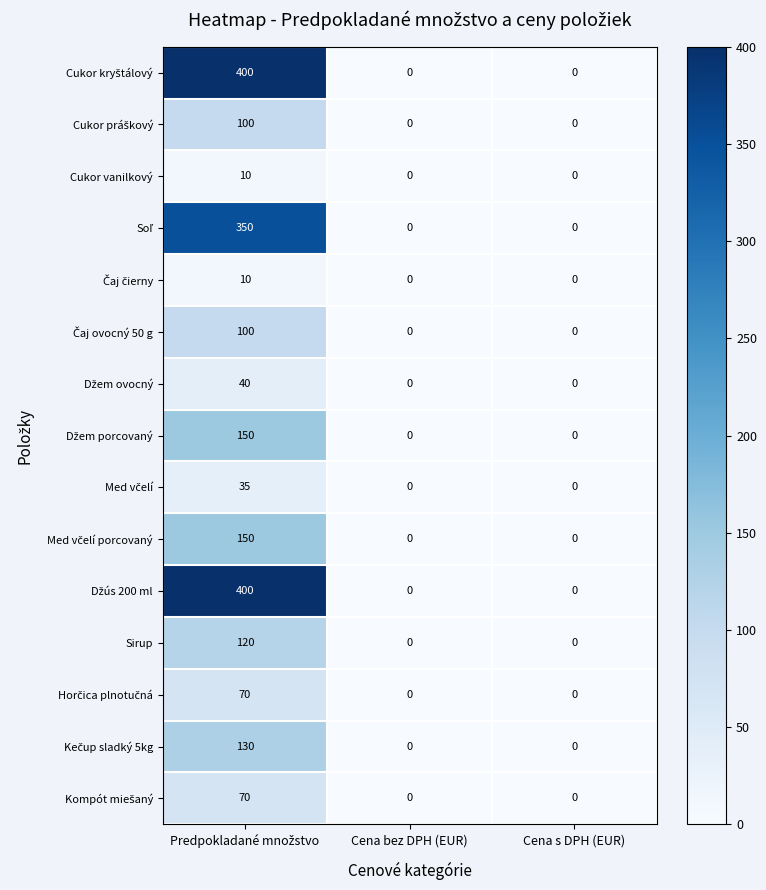

At how many categories does at least one series exceed 397?

1